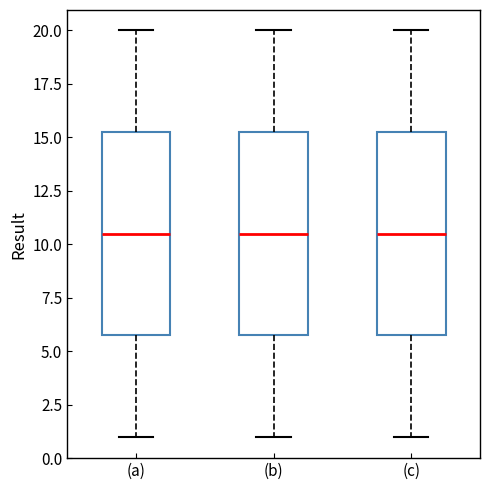

Reading left to right, transcribe this box plot: for each box, give where its median line is, the range the box spans, and where its two whiskers end, as read against the y-axis. The values are not printed on the chart, so give them approximately, as read against the axis.

(a): median 10.5, box 6.0 to 15.5, whiskers 1.0 to 20.0
(b): median 10.5, box 6.0 to 15.5, whiskers 1.0 to 20.0
(c): median 10.5, box 6.0 to 15.5, whiskers 1.0 to 20.0